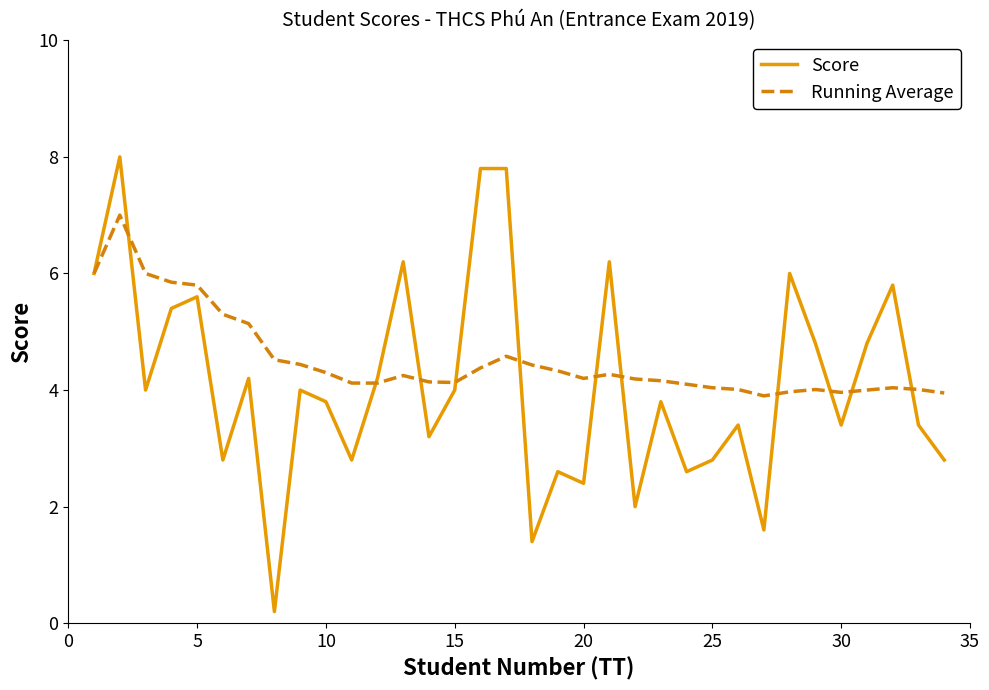

Which series has the largest total across all categories?

Running Average